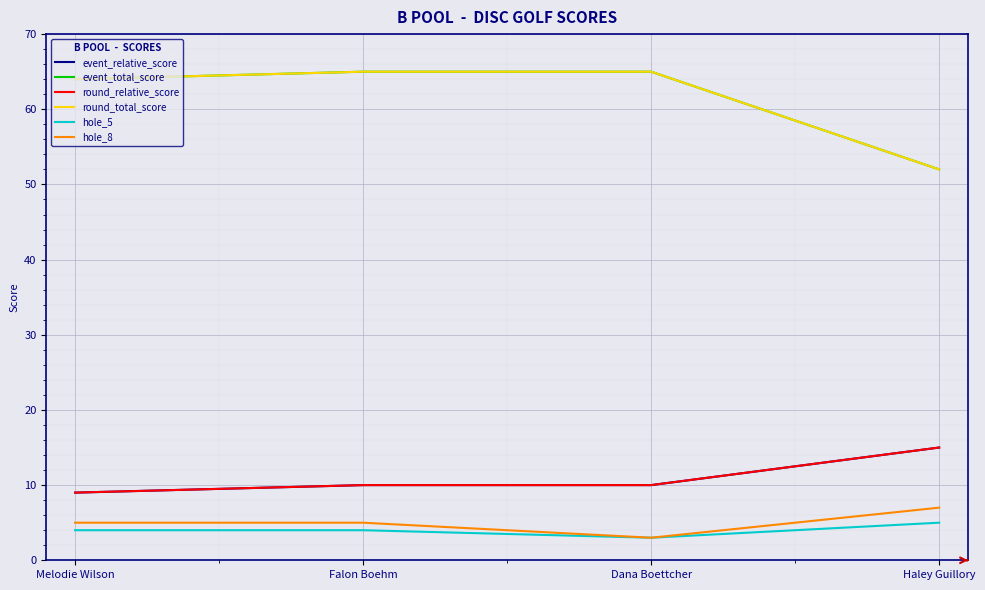

How many lines are shown in the chart?

6